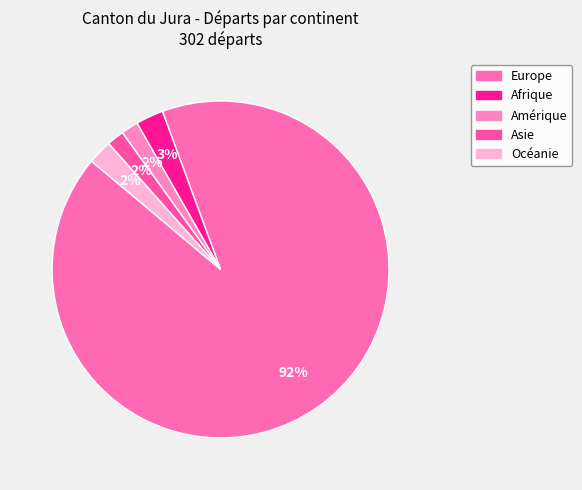

What is the smallest slice in the pie chart?

Amérique